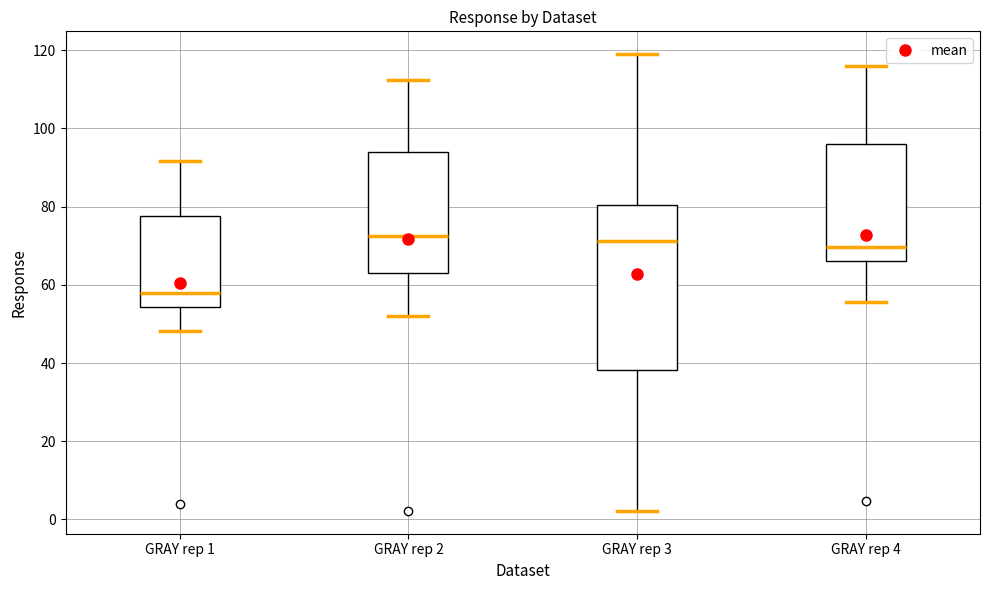

Comparing the boxes themselves (not the whiskers), which one is the tallest?

GRAY rep 3